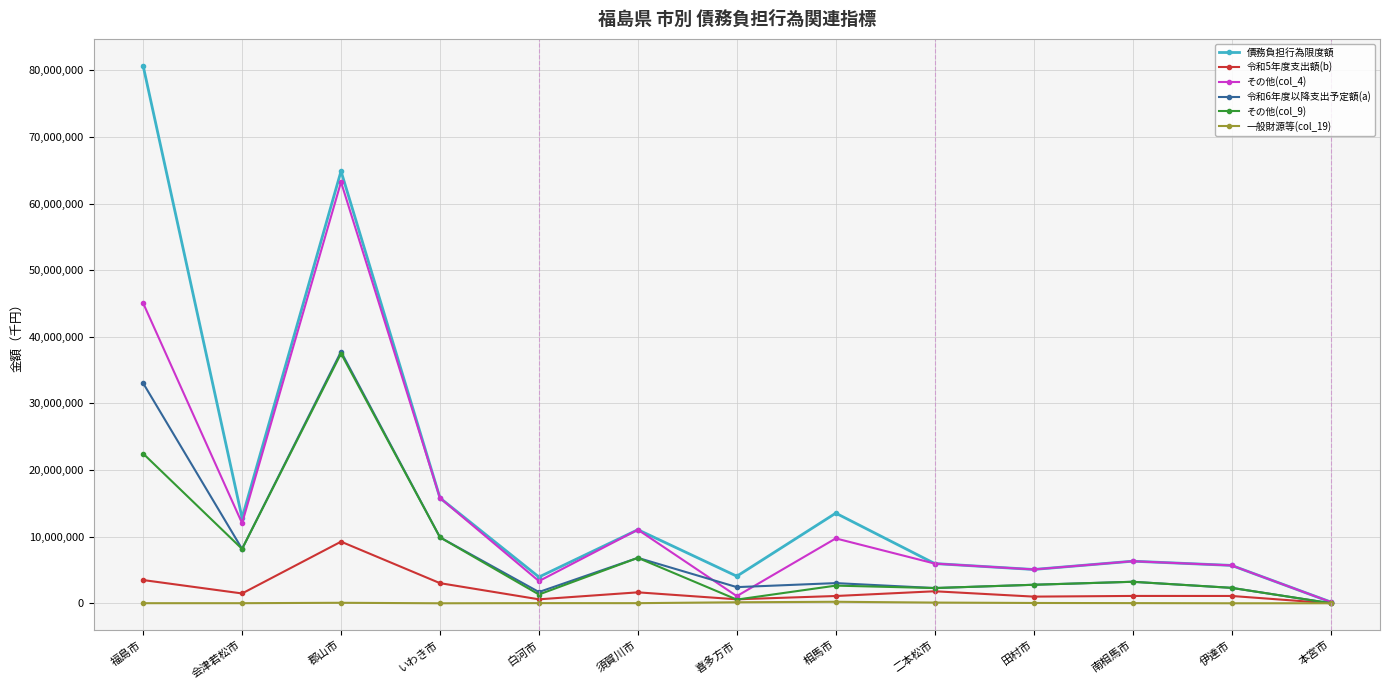

Between 会津若松市 and 南相馬市, which series saw the biggest shift?

債務負担行為限度額